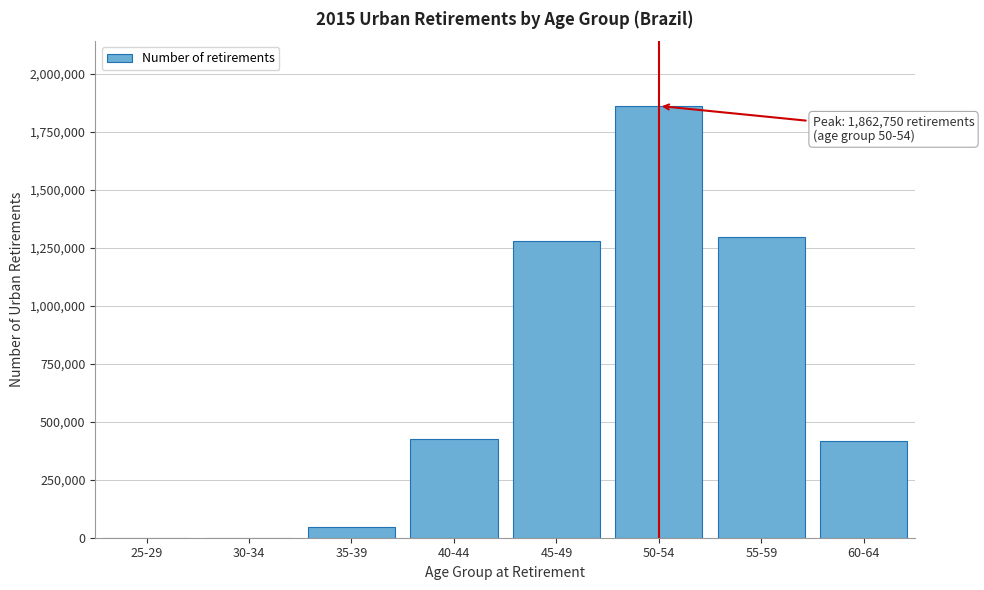

At which label is the value closest to 931376?

45-49